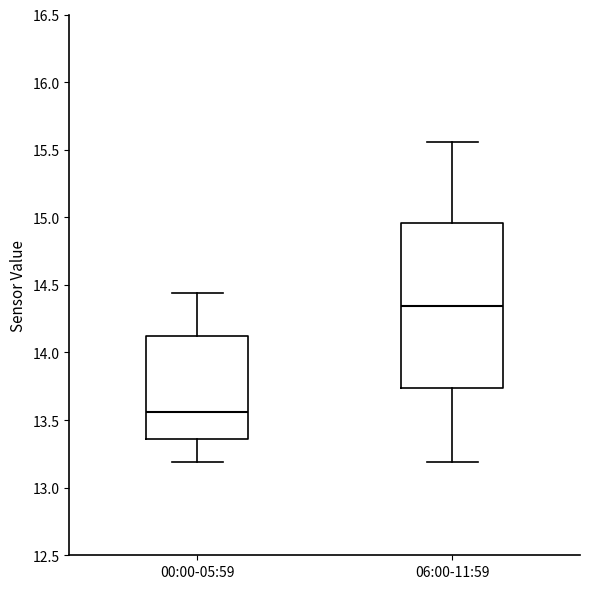

Reading left to right, read every box against the y-axis: the position of its median line, the range the box covers, and the ends of its whiskers. The values are not printed on the chart, so give them approximately, as read against the axis.

00:00-05:59: median 13.55, box 13.35 to 14.10, whiskers 13.20 to 14.45
06:00-11:59: median 14.35, box 13.75 to 14.95, whiskers 13.20 to 15.55